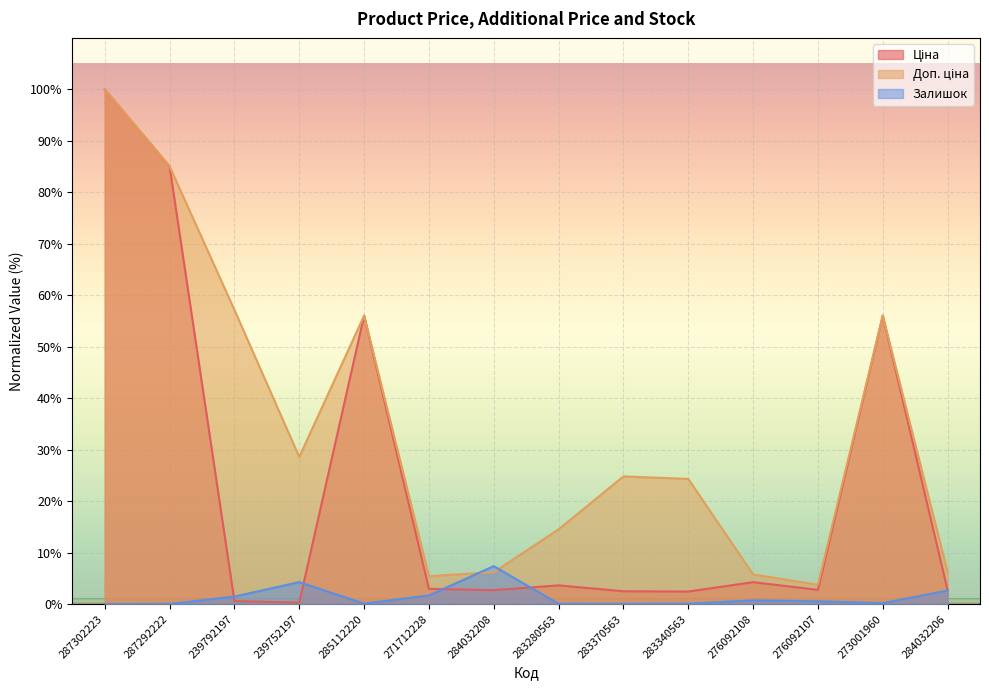

Reading left to right, list all the values displayed in this chart.

Ціна: 287302223=100.0	287292222=85.0	239792197=0.6	239752197=0.3	285112220=56.0	271712228=3.0	284032208=2.7	283280563=3.6	283370563=2.5	283340563=2.4	276092108=4.2	276092107=2.8	273001960=56.0	284032206=2.7
Доп. ціна: 287302223=100.0	287292222=85.0	239792197=57.2	239752197=28.6	285112220=56.0	271712228=5.4	284032208=6.2	283280563=14.5	283370563=24.8	283340563=24.3	276092108=5.8	276092107=3.7	273001960=56.0	284032206=6.2
Залишок: 287302223=0.0	287292222=0.0	239792197=1.5	239752197=4.3	285112220=0.1	271712228=1.7	284032208=7.4	283280563=0.1	283370563=0.0	283340563=0.1	276092108=0.7	276092107=0.5	273001960=0.2	284032206=2.6